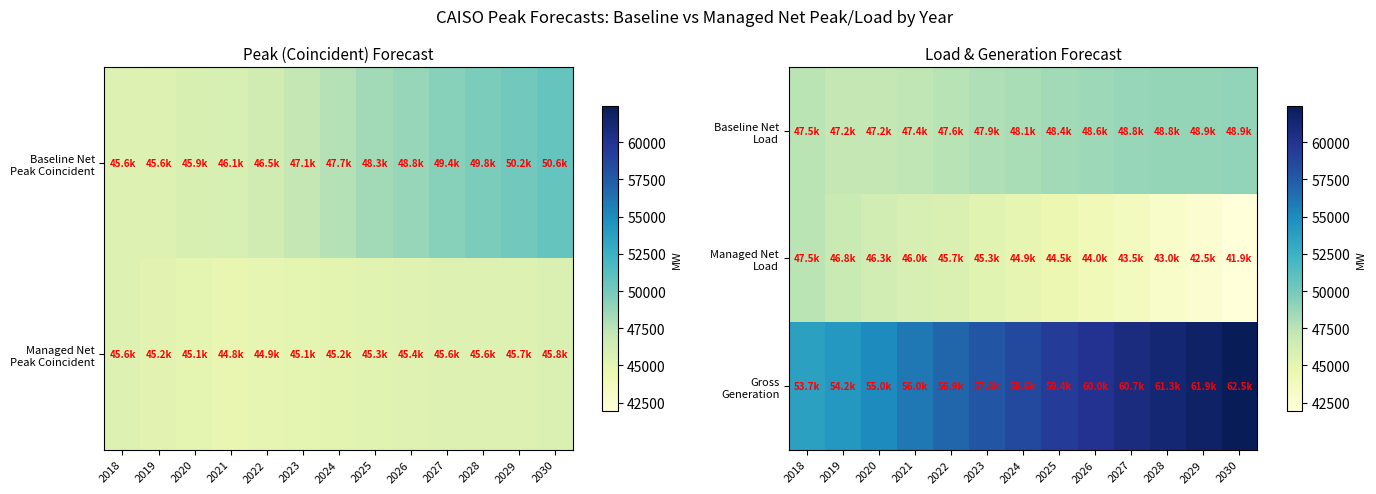

Which series changed the most between 2022 and 2023?

Gross Generation